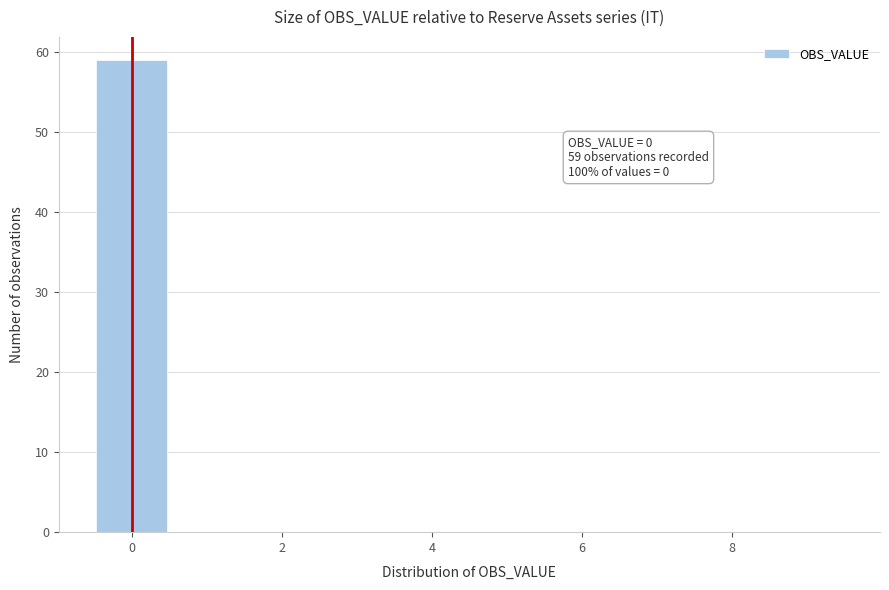

Which range on the x-axis has the tallest bar?

-0.5 to 0.5